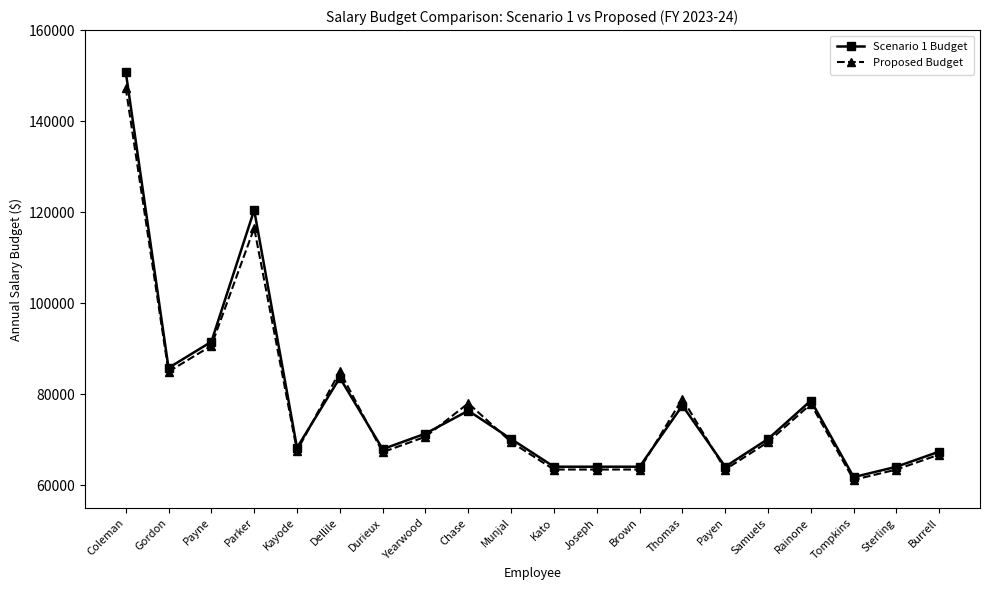

What are all the series names shown in the legend?

Scenario 1 Budget, Proposed Budget